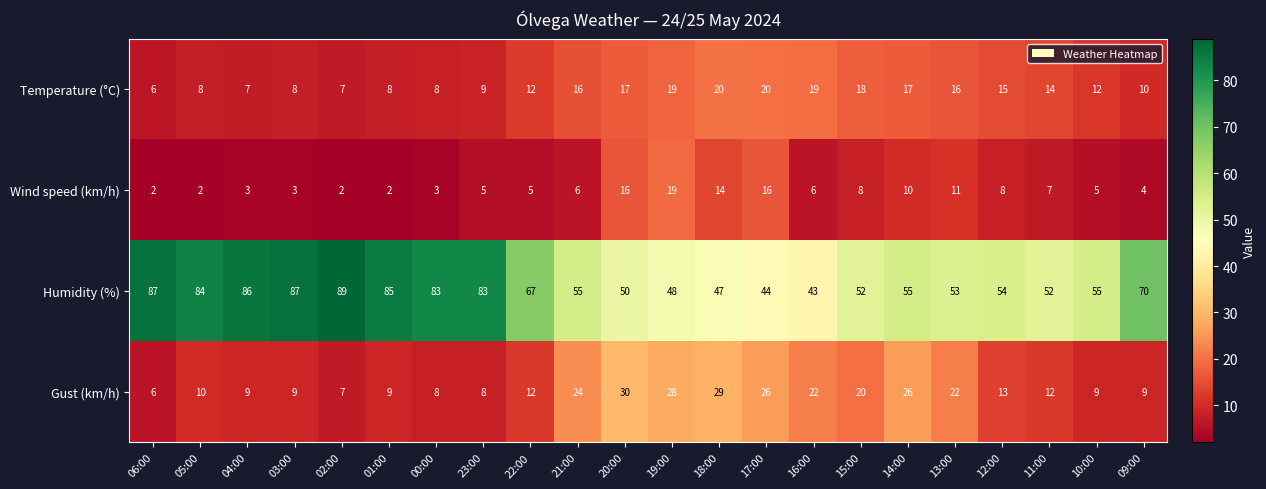

Read the Humidity (%) value at 02:00, to the nearest 10.

90